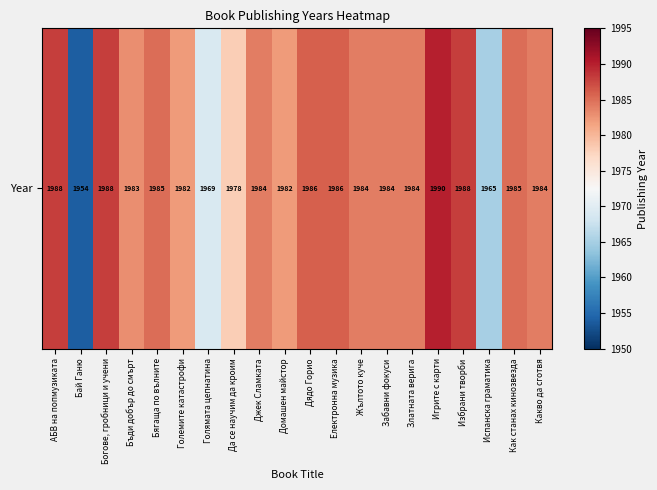

List the labels in order of value, smallest first.

Бай Ганю, Испанска граматика, Голямата цепнатина, Да се научим да кроим, Големите катастрофи, Домашен майстор, Бъди добър до смърт, Джек Сламката, Жълтото куче, Забавни фокуси, Златната верига, Какво да сготвя, Бягаща по вълните, Как станах кинозвезда, Дядо Горио, Електронна музика, АБВ на попмузиката, Богове, гробници и учени, Избрани творби, Игрите с карти